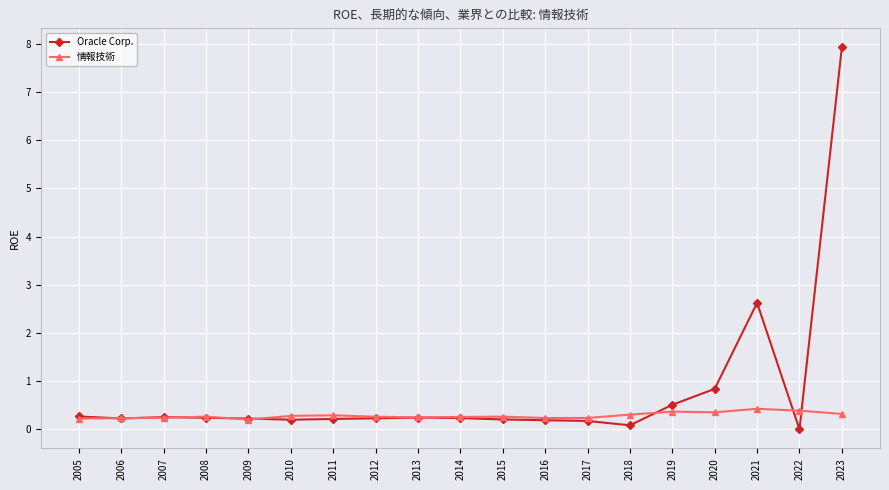

Which series has the widest spread of values?

Oracle Corp.